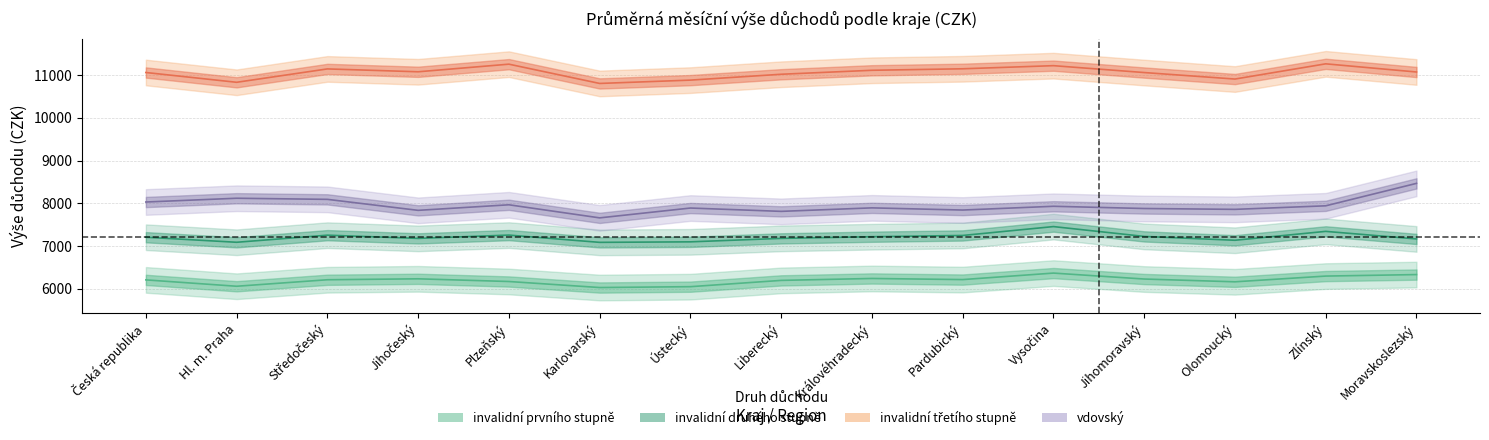

At which label does the data first exceed 7205?

Středočeský